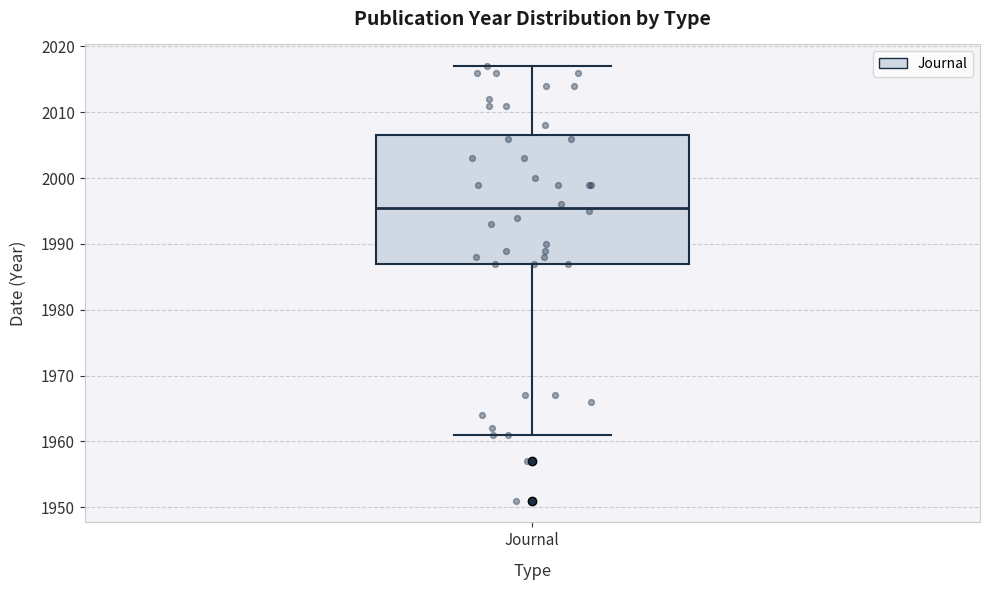

Transcribe this box plot: give where the median line is, the range the box spans, and where the two whiskers end, as read against the y-axis. The values are not printed on the chart, so give them approximately, as read against the axis.

median 1996, box 1987 to 2007, whiskers 1961 to 2017